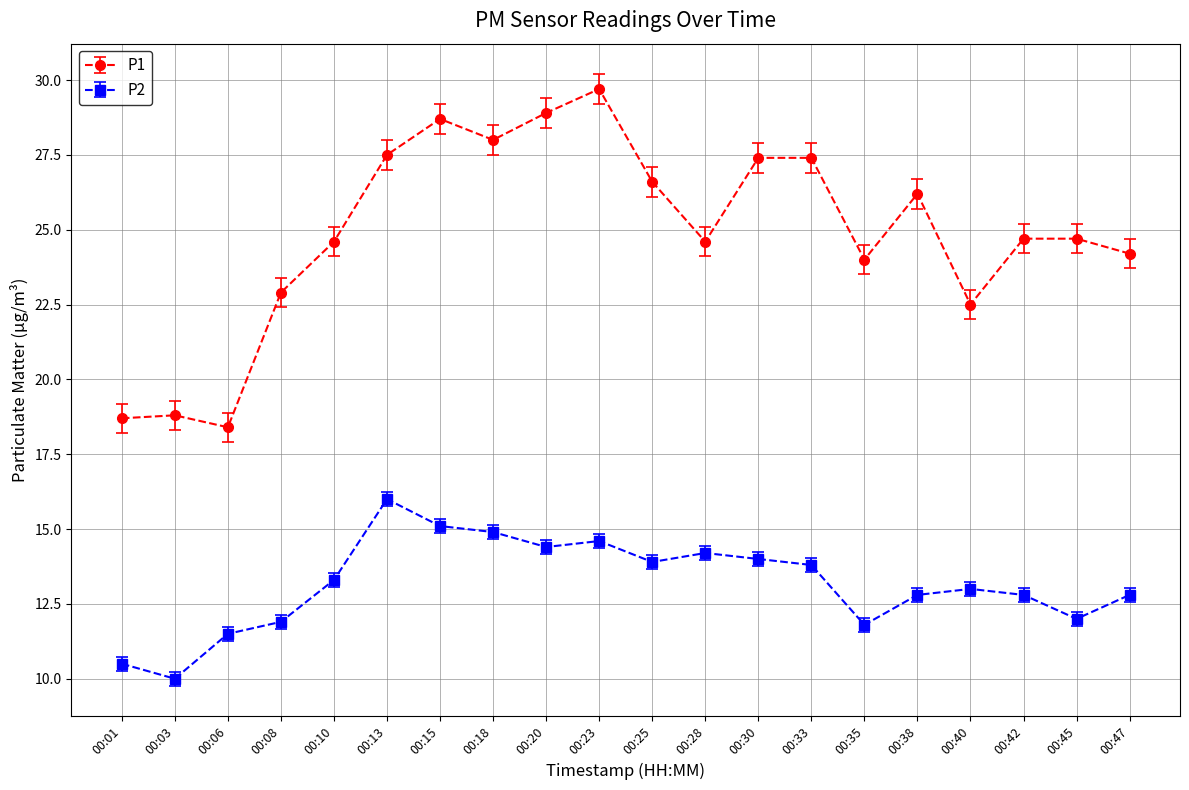

What is the spread (max minus min) of values at 00:01?

8.2